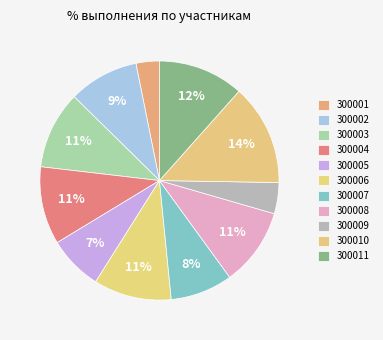

How many slices are in this pie chart?

11